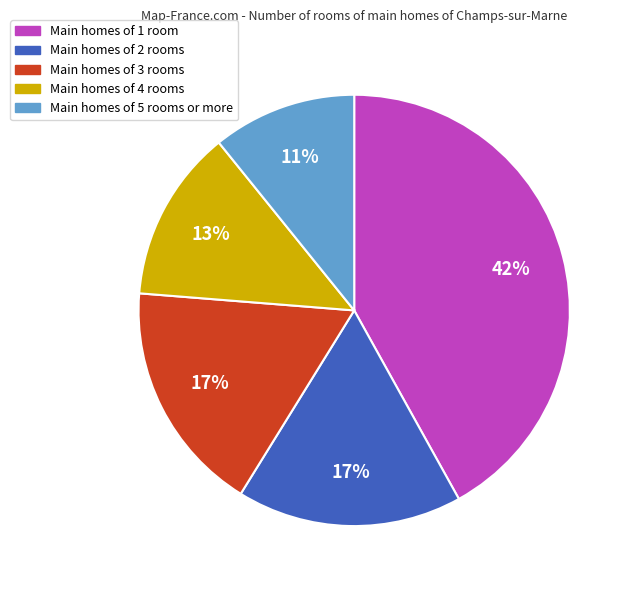

What is the largest slice in the pie chart?

Main homes of 1 room